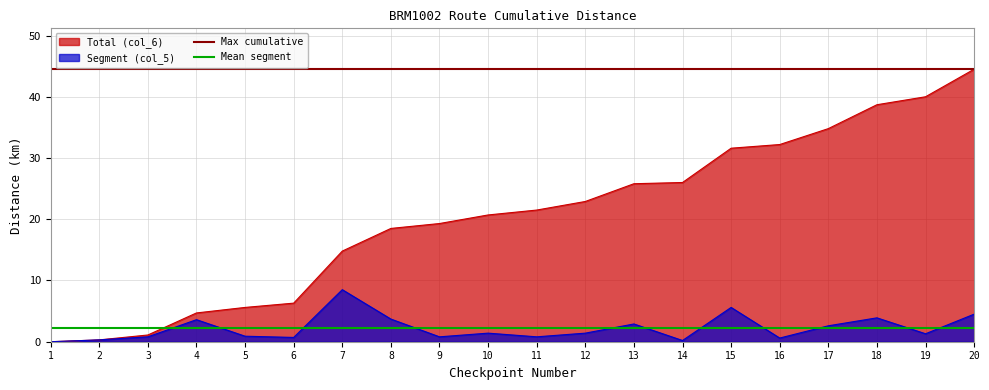

True or false: Segment (col_5) has a value of 3.9 at 18.

True